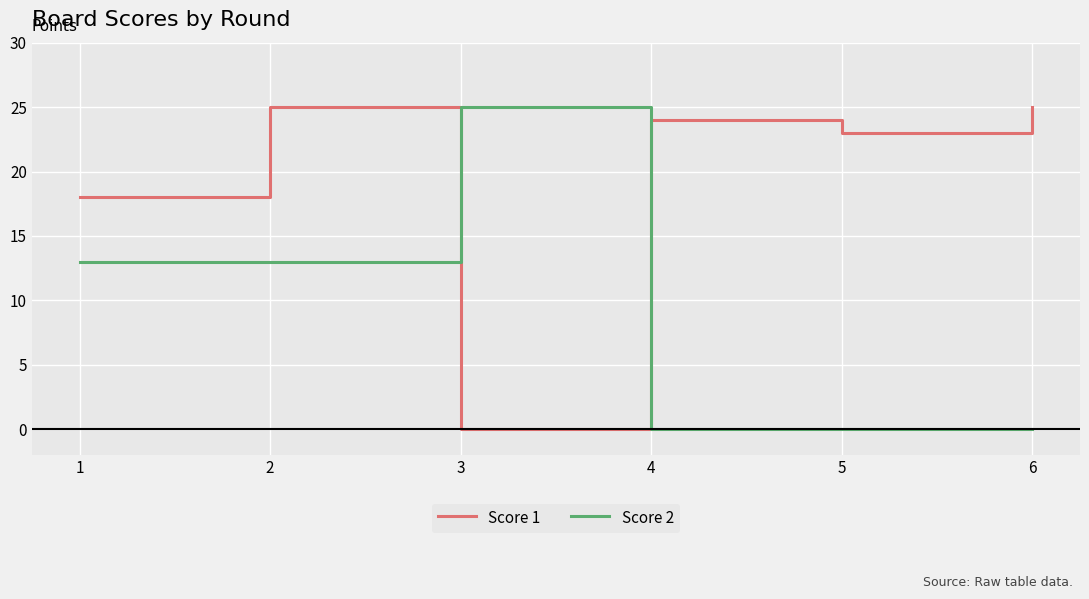

Rank the series at 5 from highest to lowest value.

Score 1, Score 2